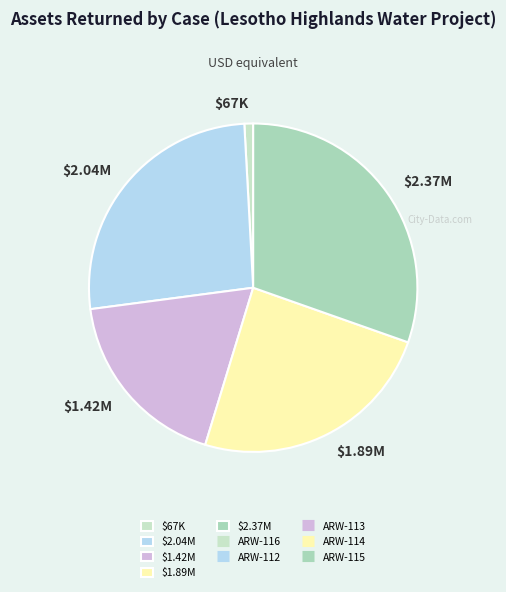

Is there any slice that represents more than half of the pie?

No